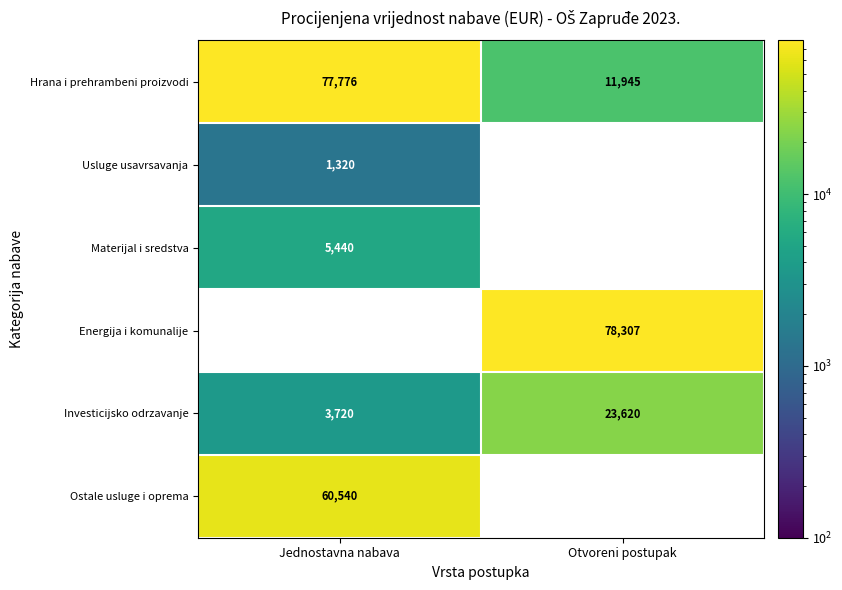

What is the difference between the Hrana i prehrambeni proizvodi values at Otvoreni postupak and Jednostavna nabava?

65831